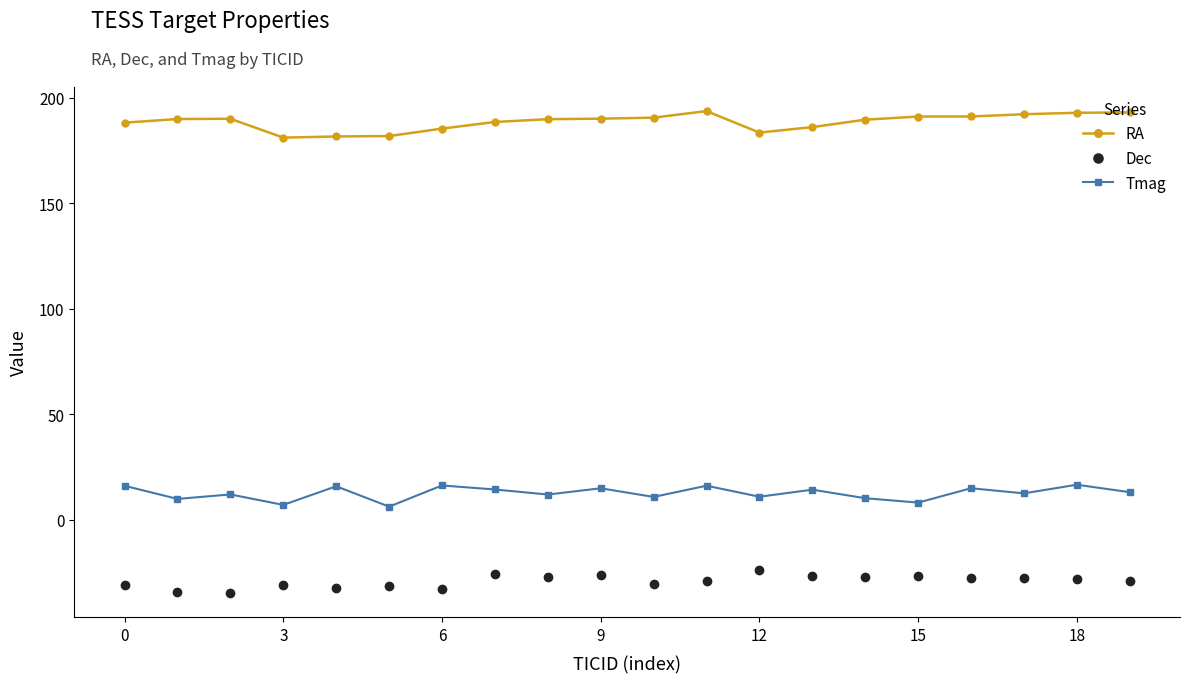

What is the sum of all Dec values?

-584.2